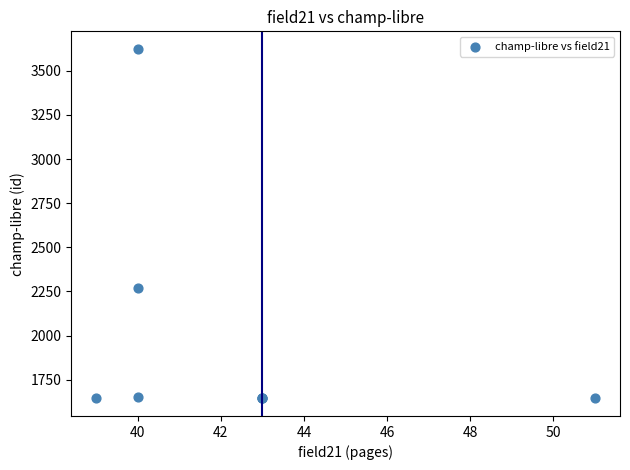

What Y value in the scatter plot is closest to 2634?

2270